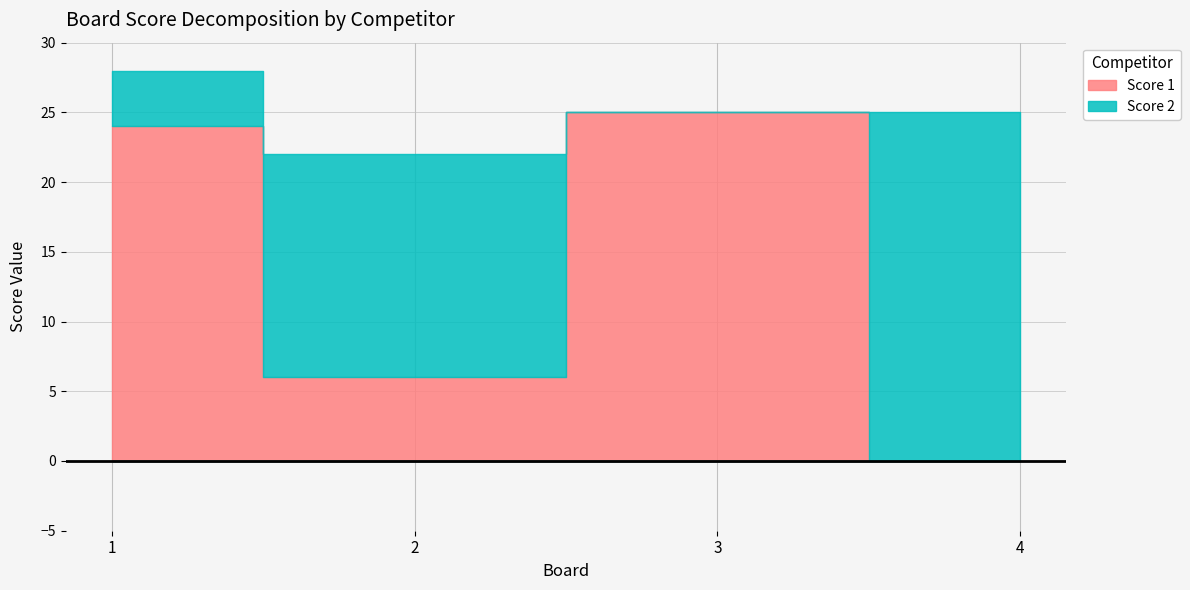

What is the maximum value for Score 1?

25